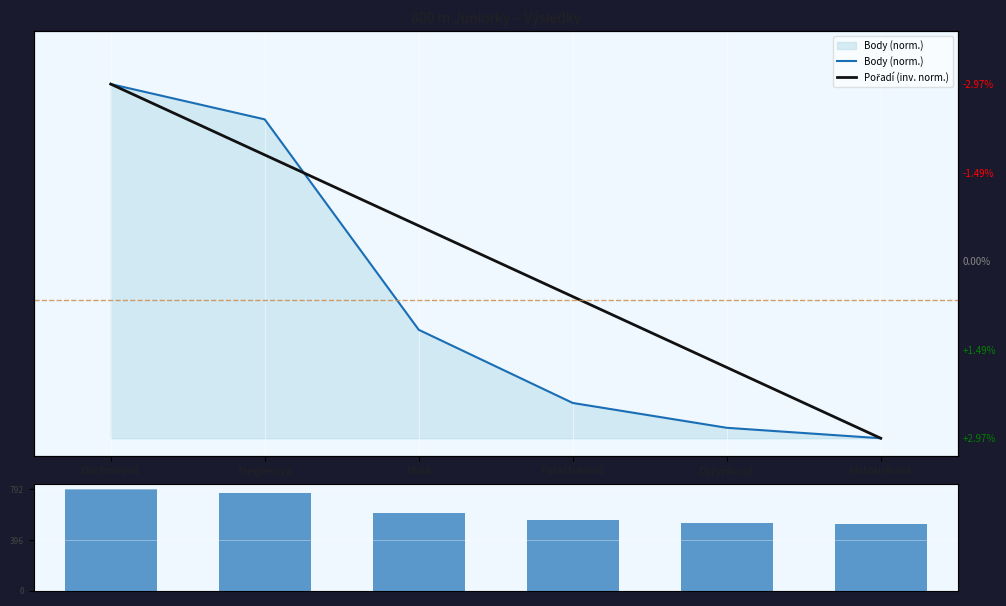

At which category is the sum across all series the highest?

Duchoňová